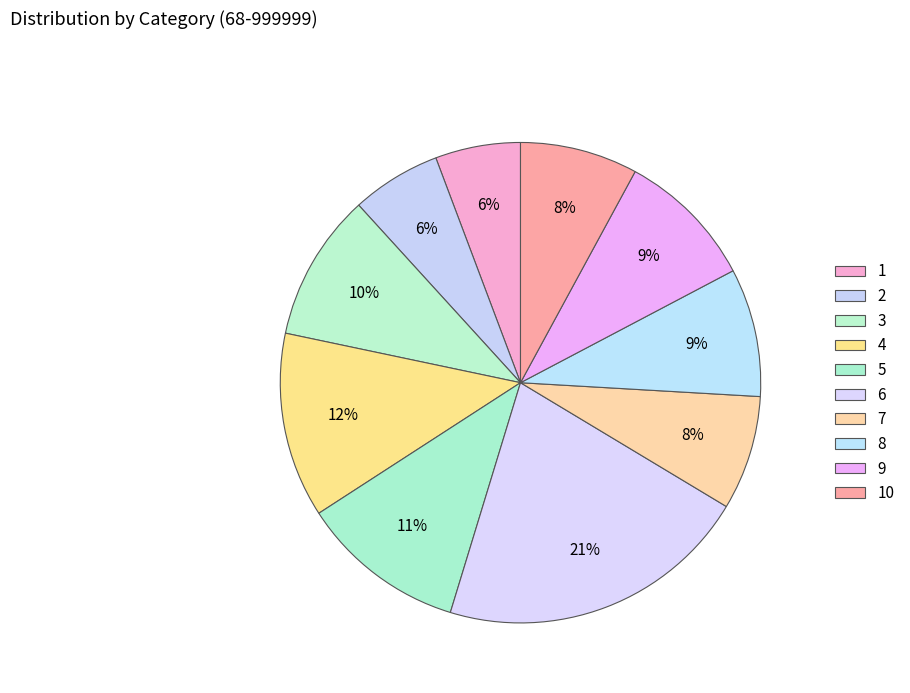

Count the number of slices in the pie.

10